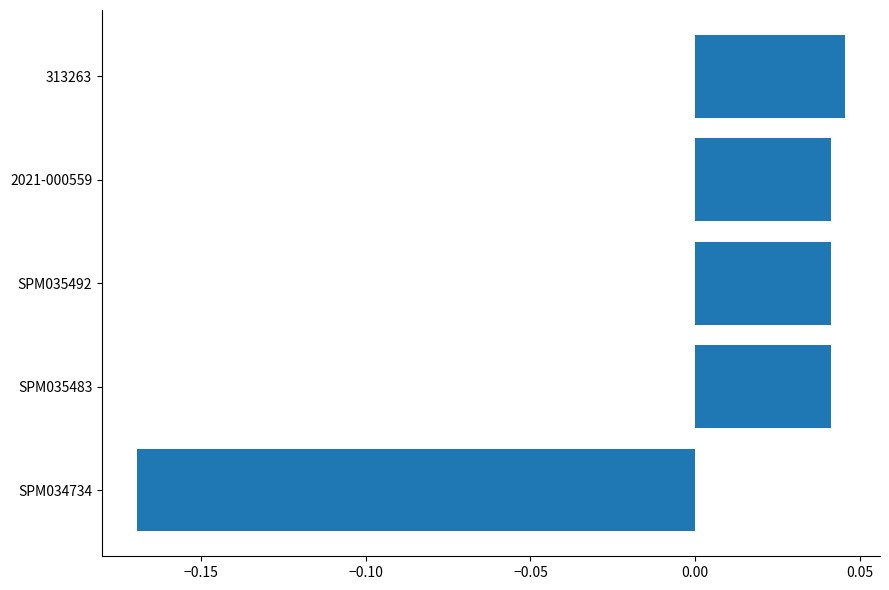

What is the change in value from SPM034734 to SPM035483?

+0.2